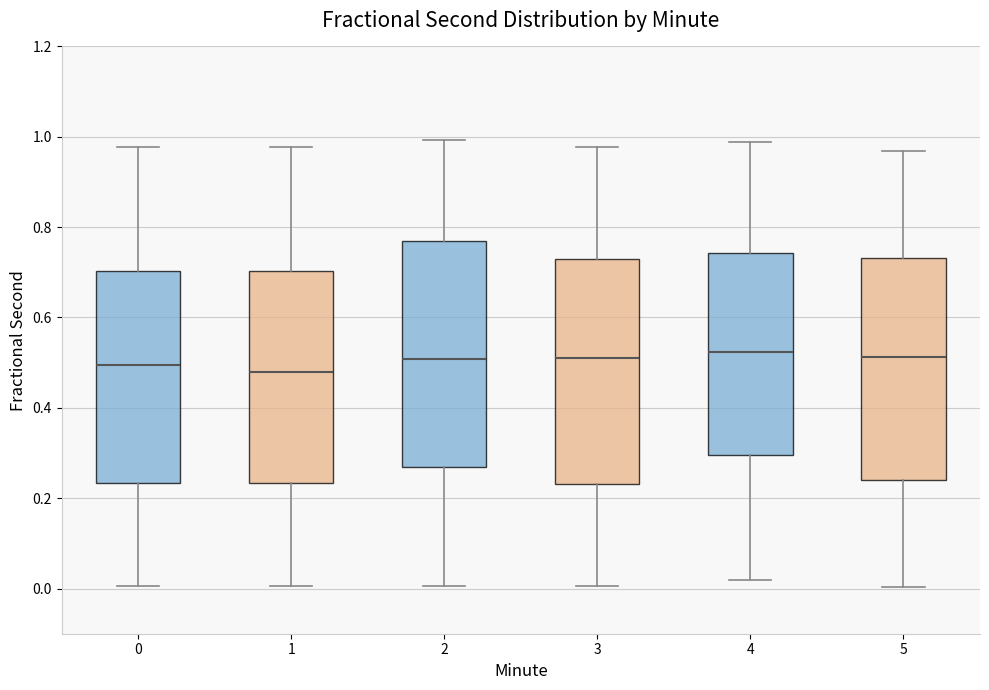

Reading left to right, read every box against the y-axis: the position of its median line, the range the box covers, and the ends of its whiskers. The values are not printed on the chart, so give them approximately, as read against the axis.

0: median 0.50, box 0.24 to 0.70, whiskers 0.00 to 0.98
1: median 0.48, box 0.24 to 0.70, whiskers 0.00 to 0.98
2: median 0.50, box 0.26 to 0.76, whiskers 0.00 to 1.00
3: median 0.52, box 0.24 to 0.72, whiskers 0.00 to 0.98
4: median 0.52, box 0.30 to 0.74, whiskers 0.02 to 0.98
5: median 0.52, box 0.24 to 0.74, whiskers 0.00 to 0.96